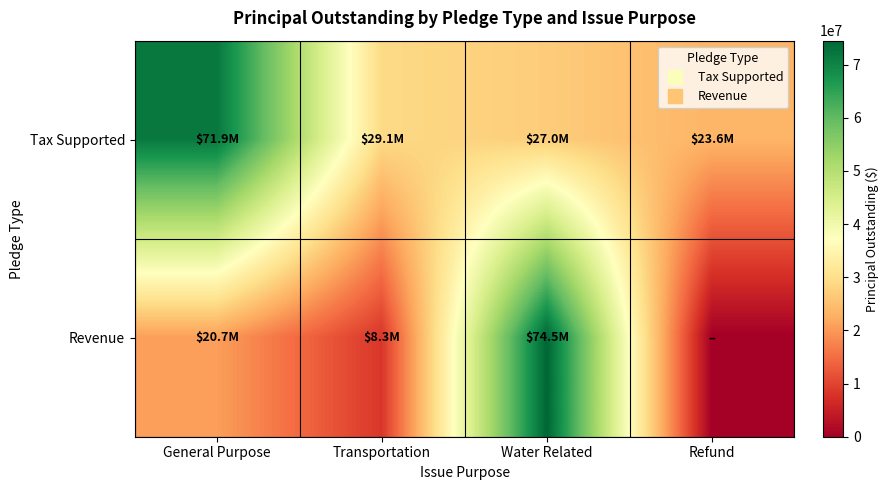

Which series changed the most between Transportation and Refund?

Revenue